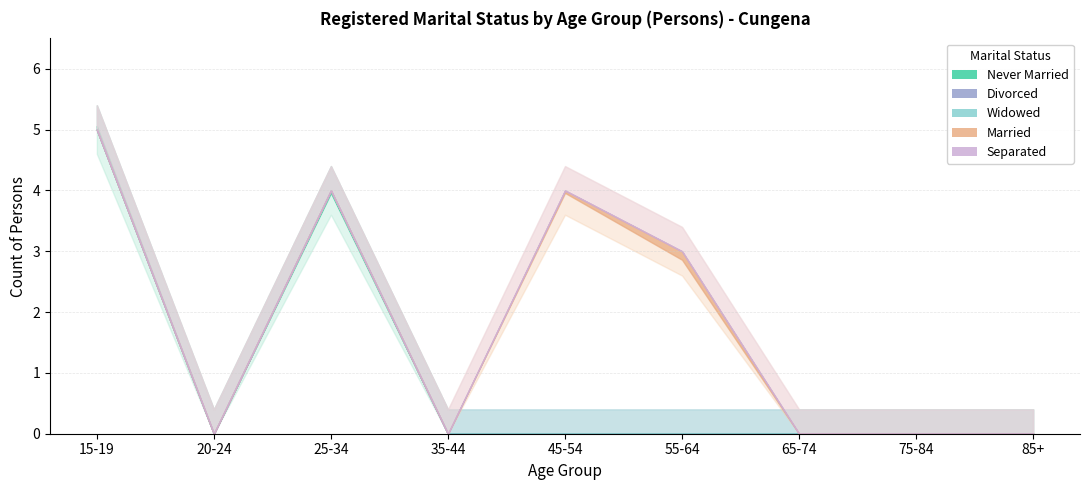

Between 65-74 and 25-34, which is larger?

25-34